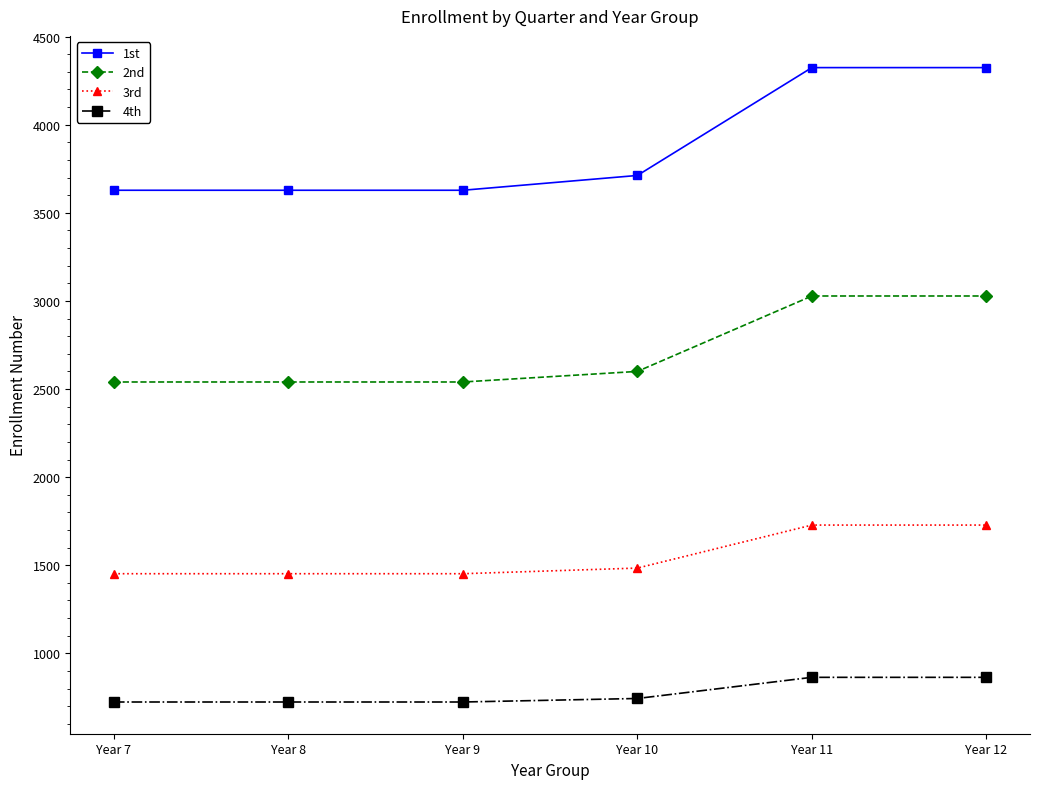

What is the difference between the highest and lowest values at Year 11?

3460